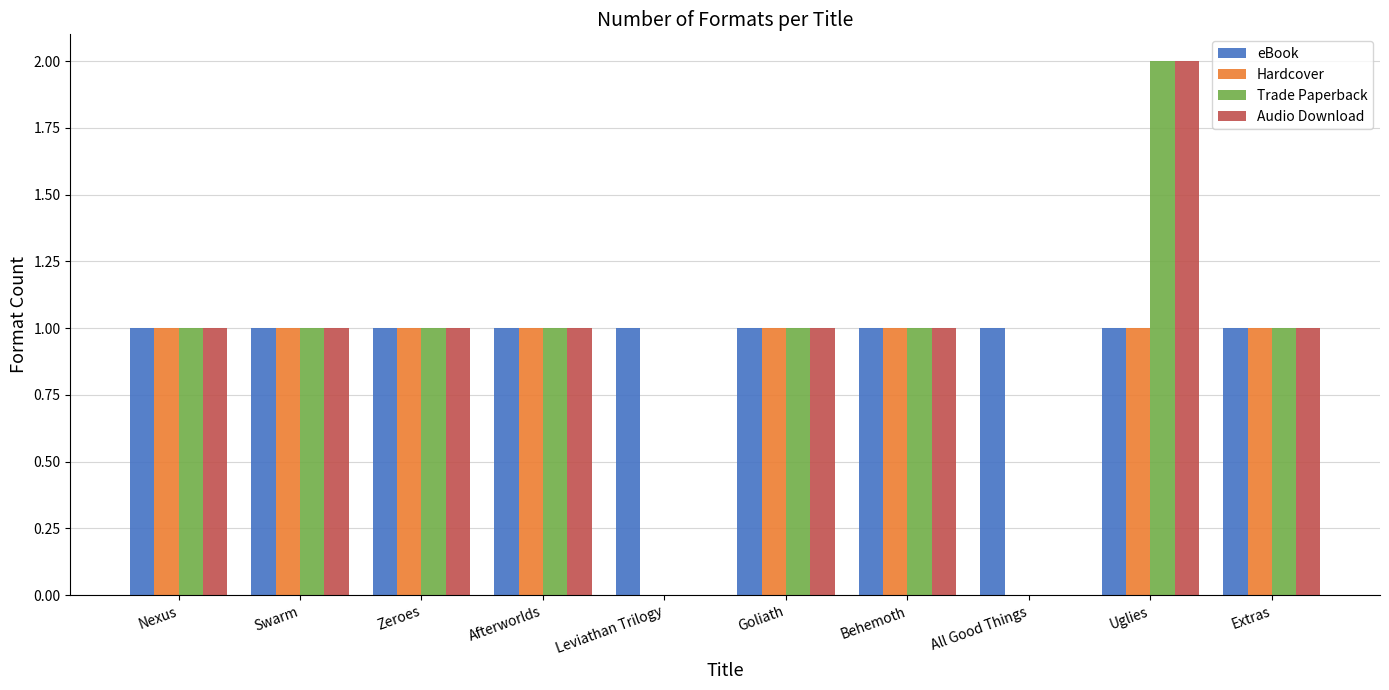

Is it true that Audio Download equals 1 at Swarm?

True